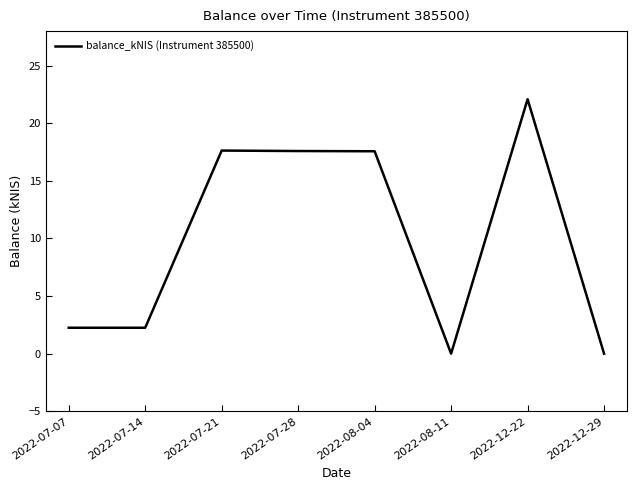

Between 2022-07-07 and 2022-12-29, which is larger?

2022-07-07